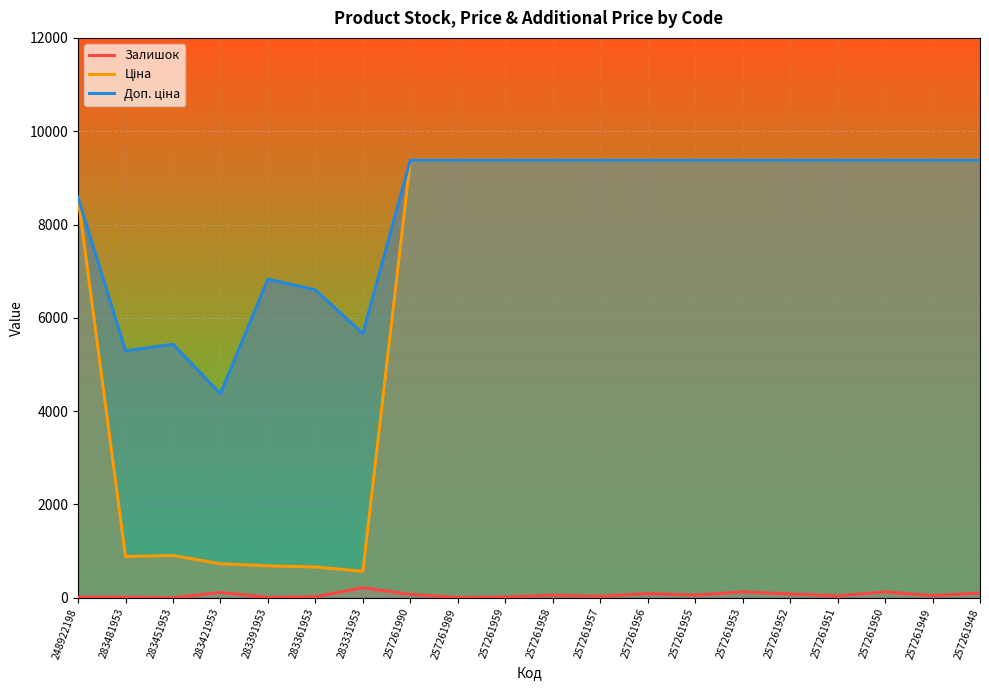

What is the highest value of the Залишок series?

216.0